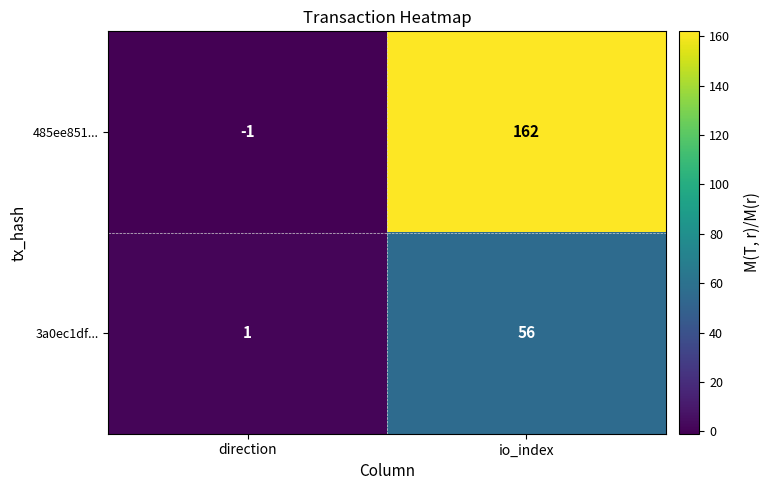

What is the total value across all series at io_index?

218